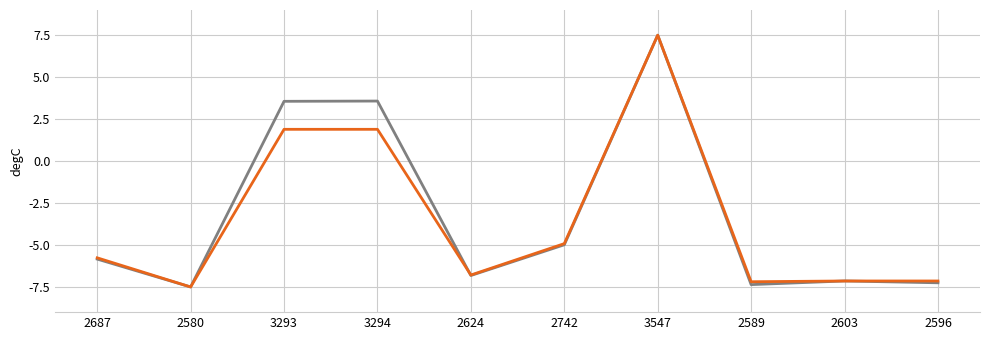

What is the difference between the highest and lowest values at 3293?

1.7